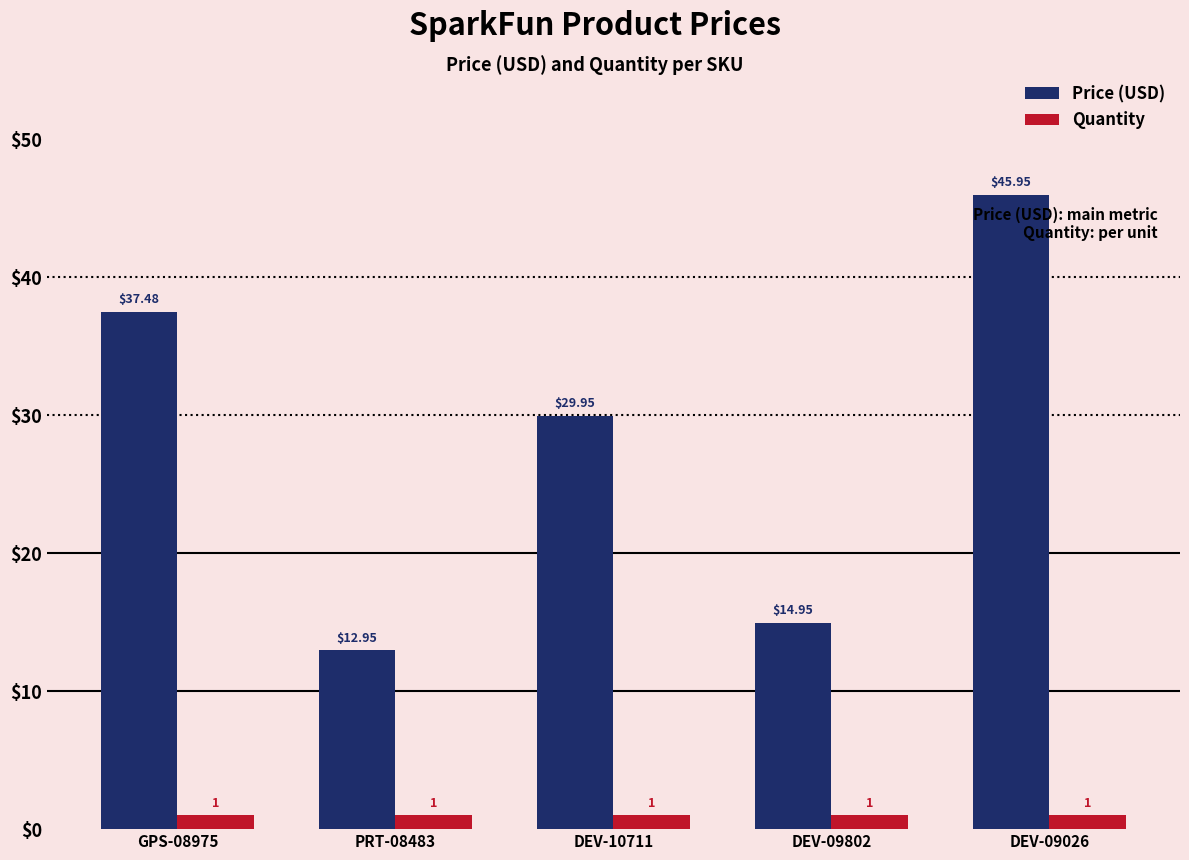

What is the label of the 1st bar from the left?

GPS-08975